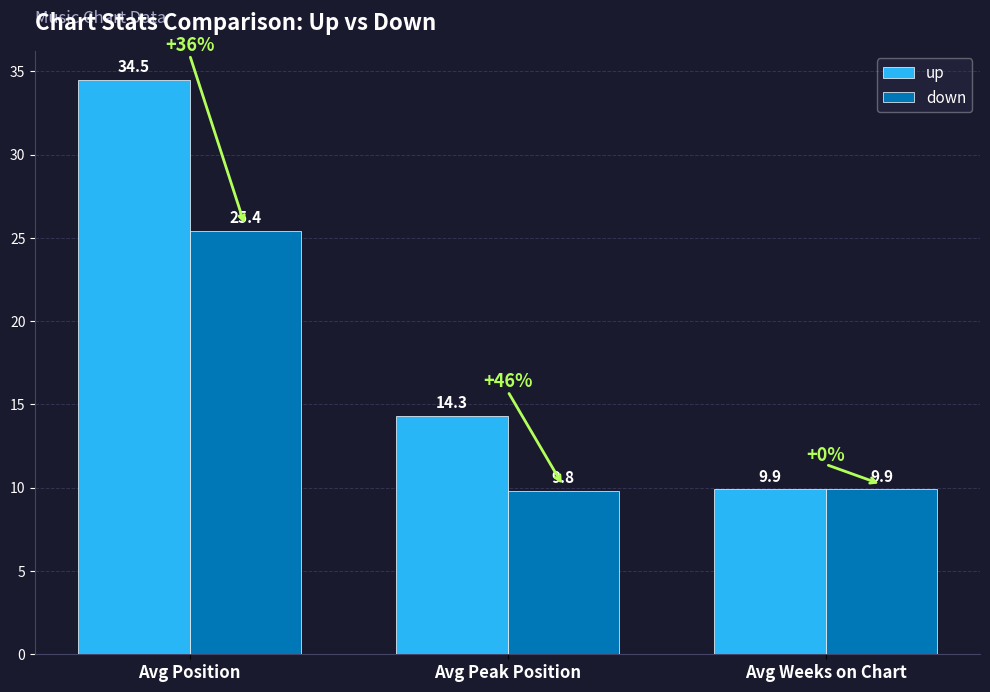

Which series has the largest total across all categories?

up